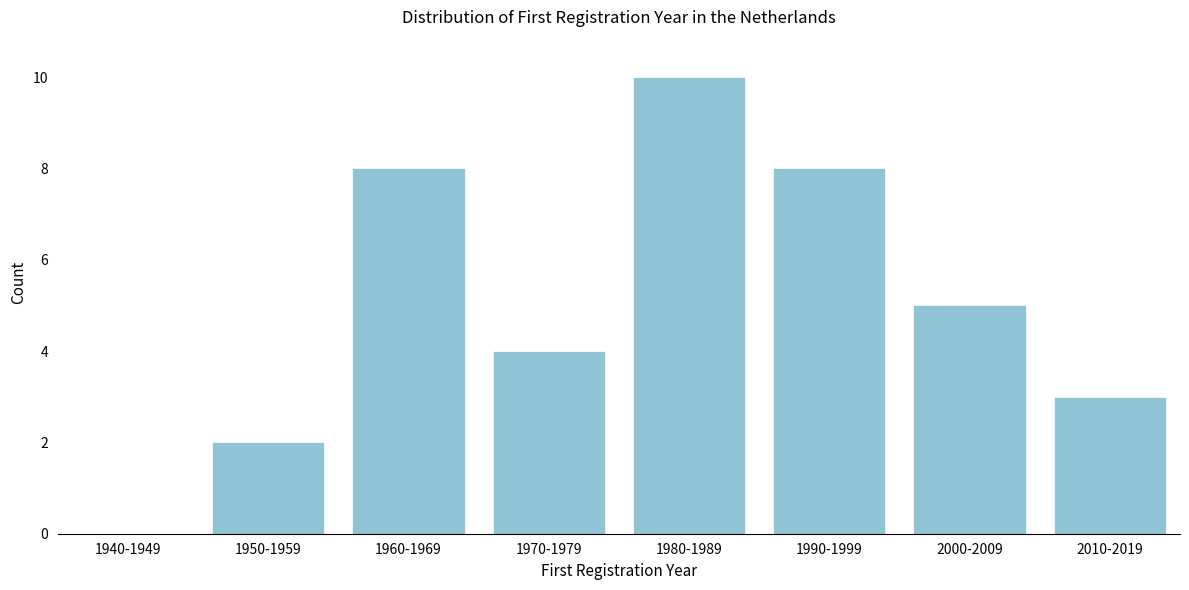

Reading left to right, extract all data points from this chart.

1940-1949=0	1950-1959=2	1960-1969=8	1970-1979=4	1980-1989=10	1990-1999=8	2000-2009=5	2010-2019=3